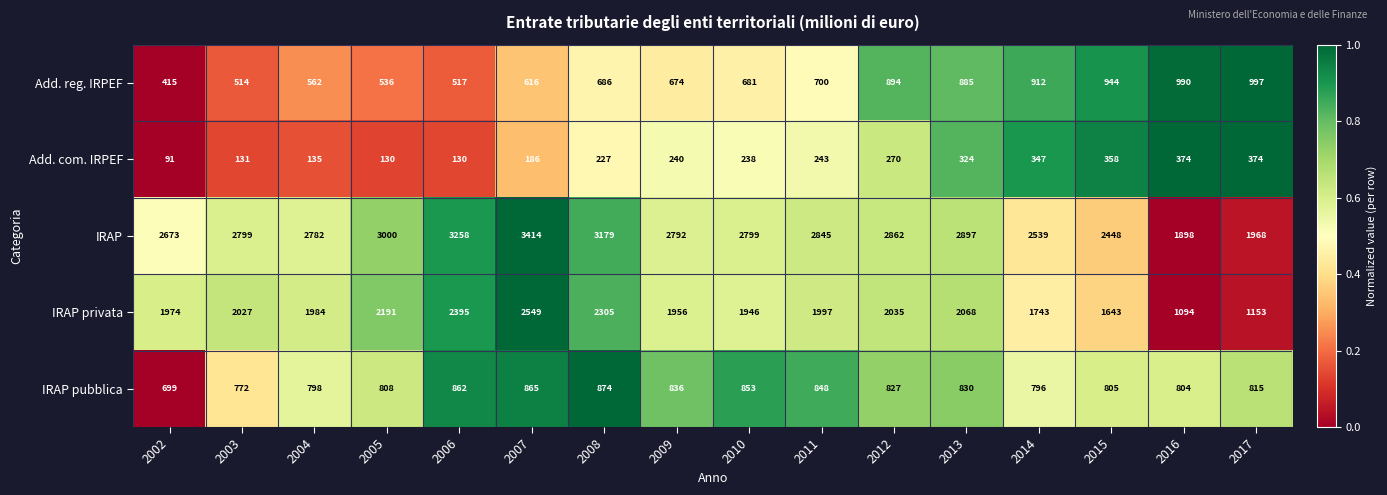

Which series has the largest total across all categories?

IRAP